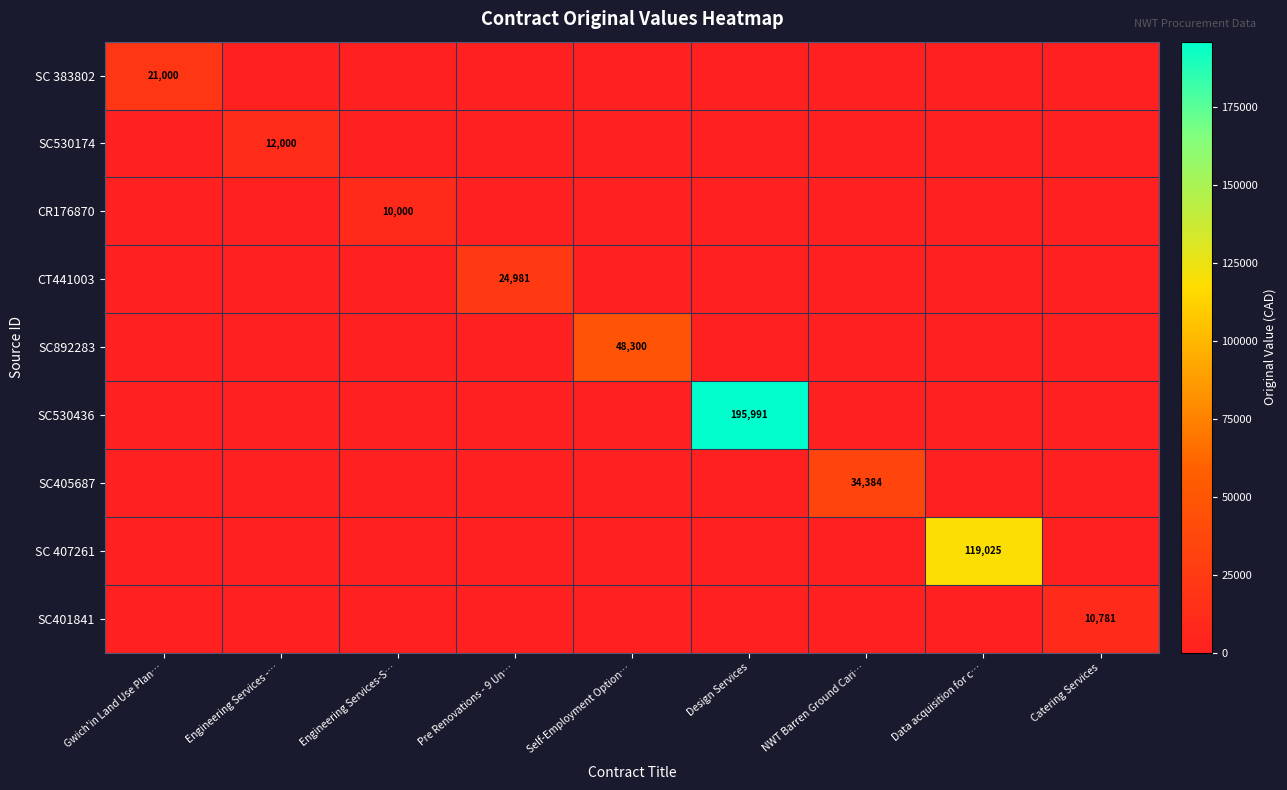

Which label corresponds to the largest value in the chart?

Design Services